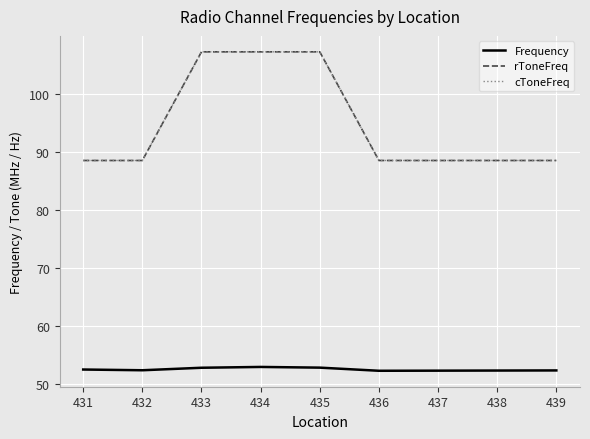

Reading left to right, extract all data points from this chart.

Frequency: 431=52.5	432=52.4	433=52.8	434=53.0	435=52.9	436=52.3	437=52.3	438=52.4	439=52.4
rToneFreq: 431=88.5	432=88.5	433=107.2	434=107.2	435=107.2	436=88.5	437=88.5	438=88.5	439=88.5
cToneFreq: 431=88.5	432=88.5	433=107.2	434=107.2	435=107.2	436=88.5	437=88.5	438=88.5	439=88.5